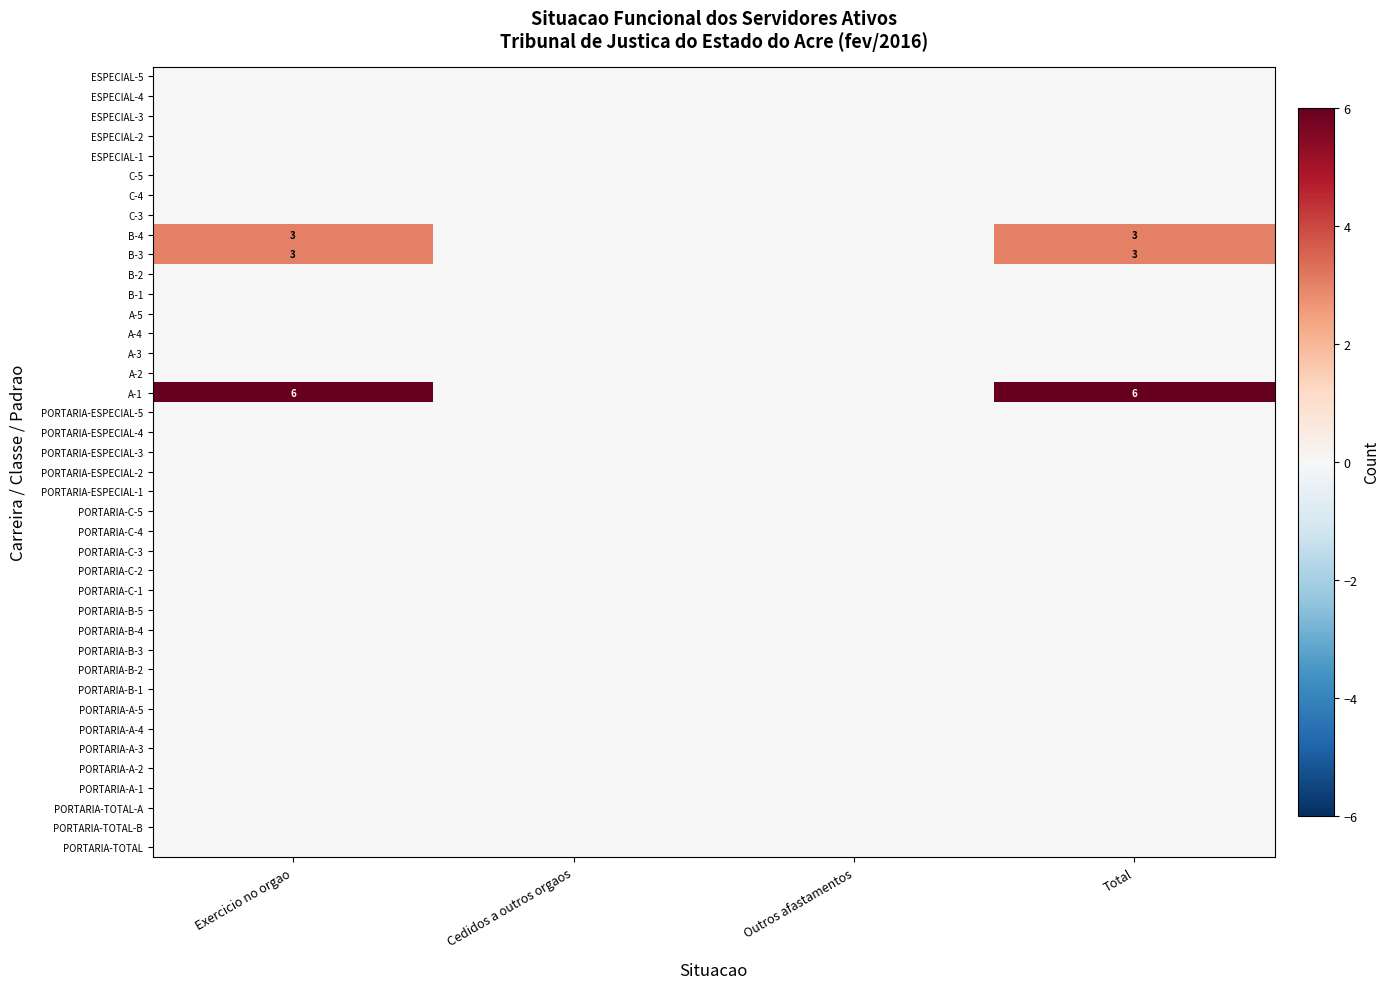

Is the value of PORTARIA-C-3 at Total greater than the value of B-1 at Cedidos a outros orgaos?

No